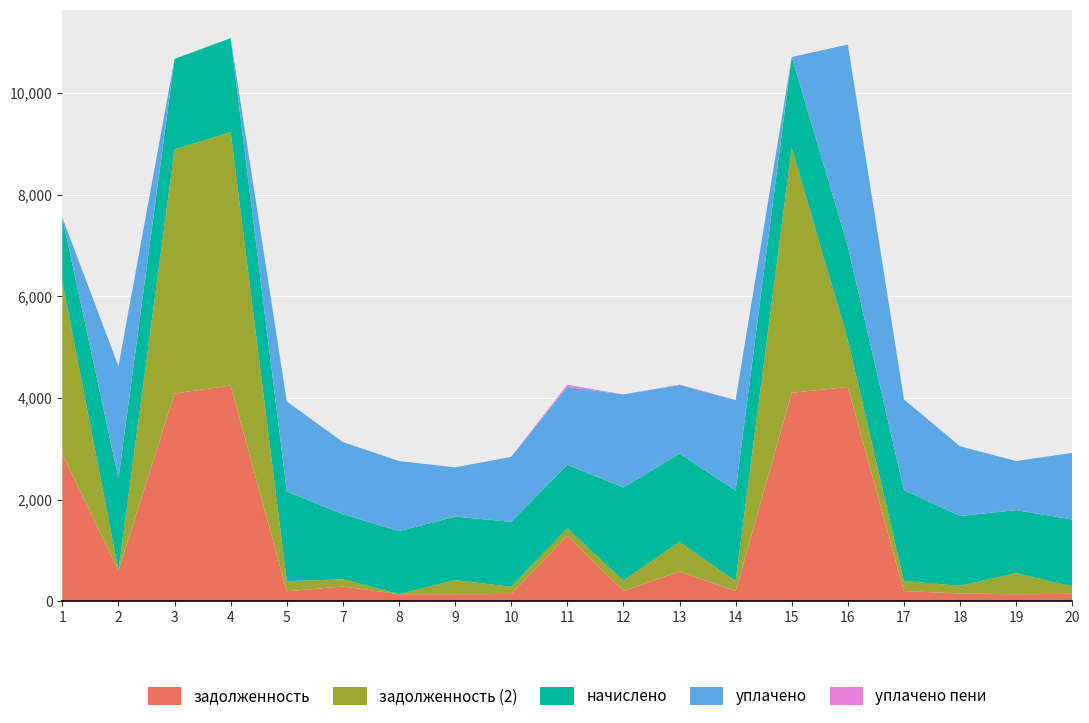

What is the highest value of the задолженность series?

4246.0